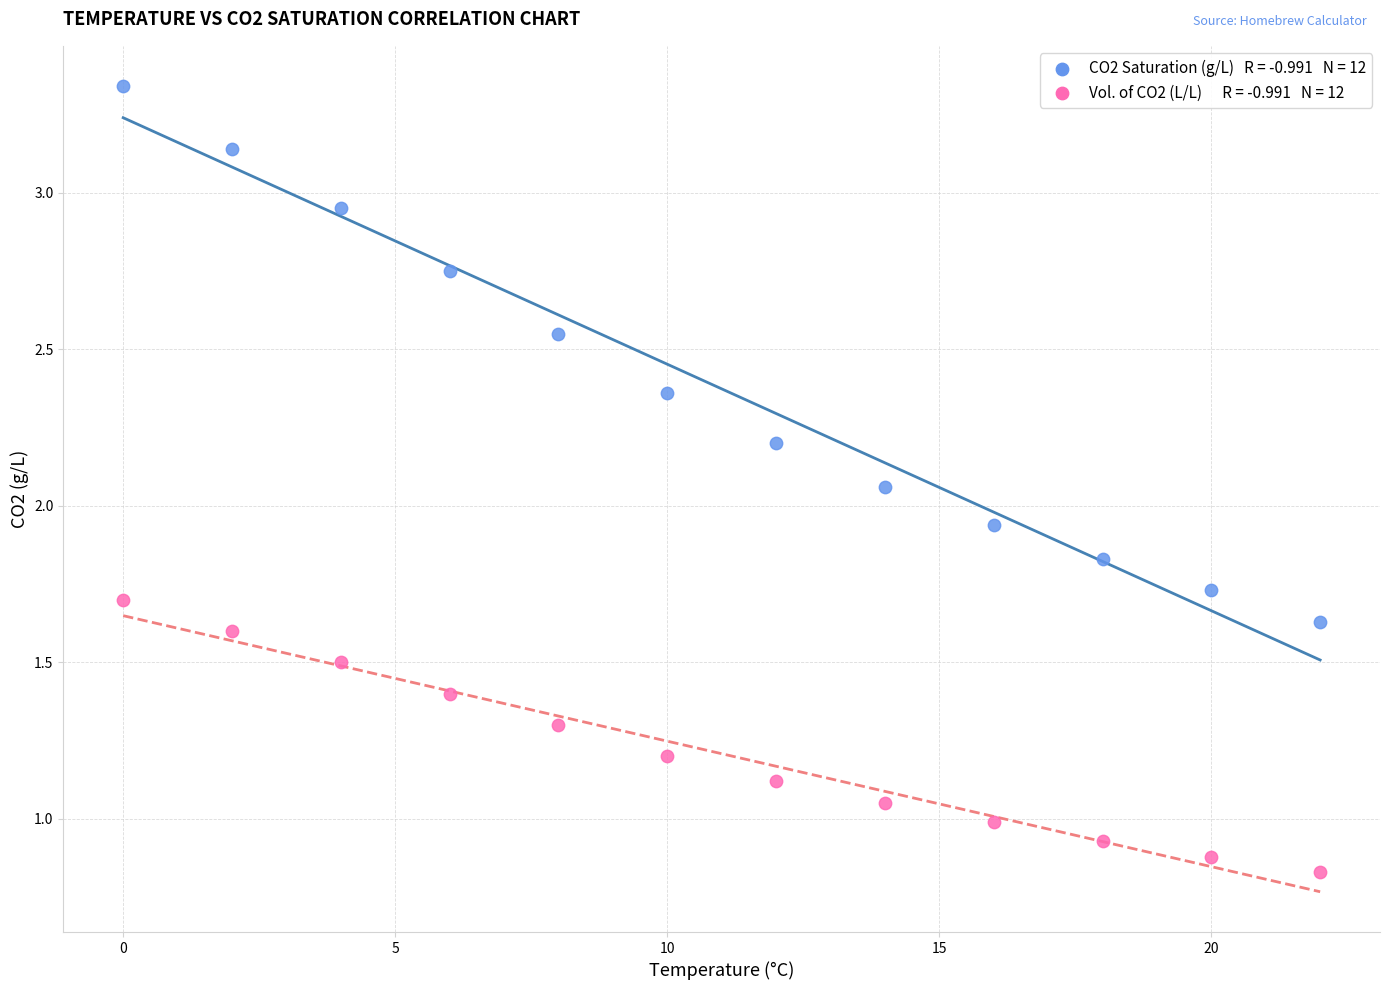

Across all data points, what is the range of X values (max minus min)?

22.0